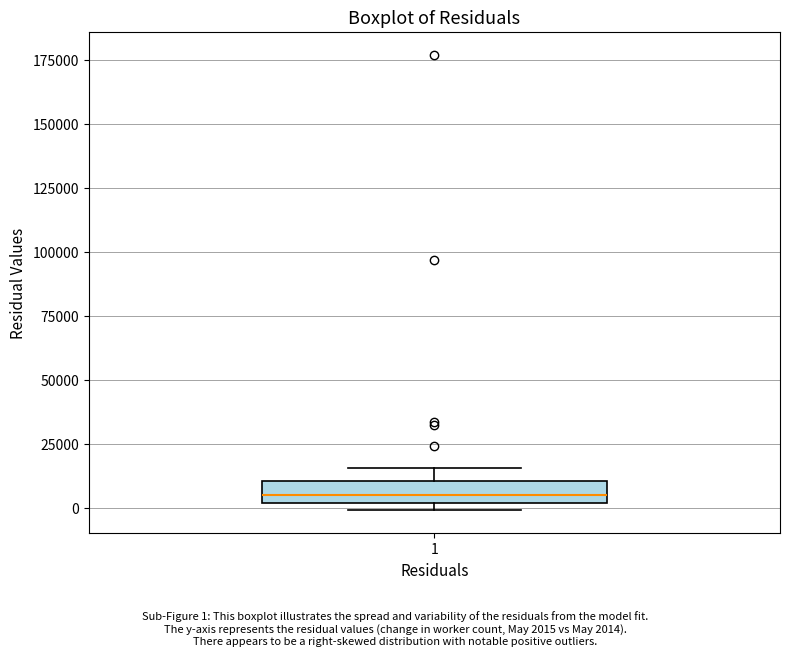

Read this box plot against the y-axis: the position of the median line, the range covered by the box, and the ends of both whiskers. The values are not printed on the chart, so give them approximately, as read against the axis.

median 5000, box 0 to 10000, whiskers 0 (just below the box's lower edge) to 15000